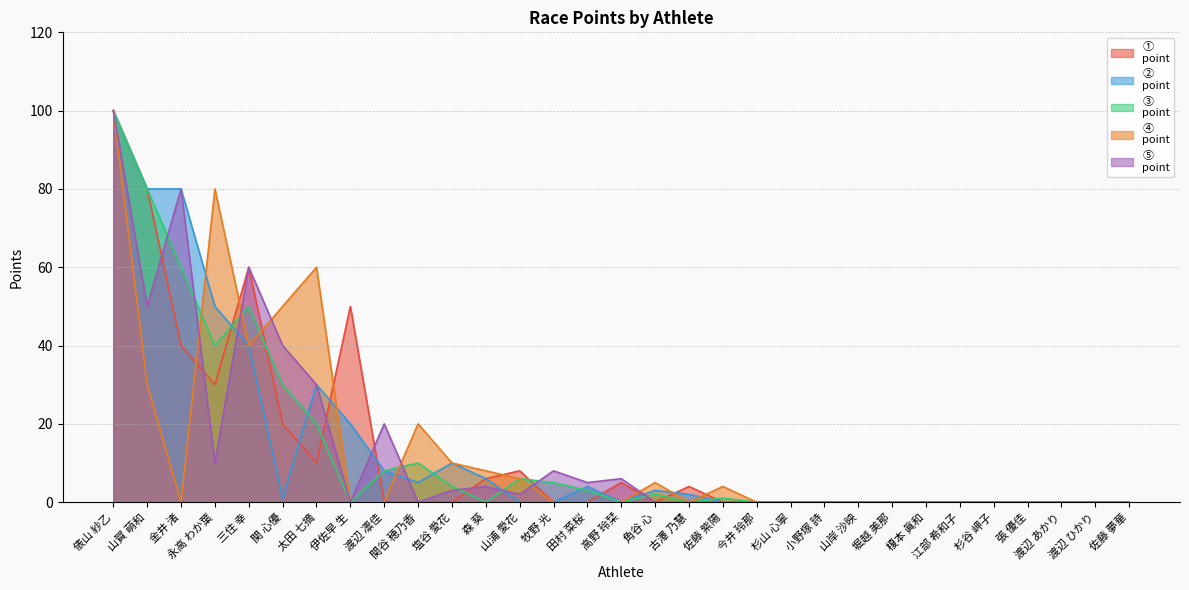

Which series ends up on top after the final intersection of ①
point and ③
point?

③
point